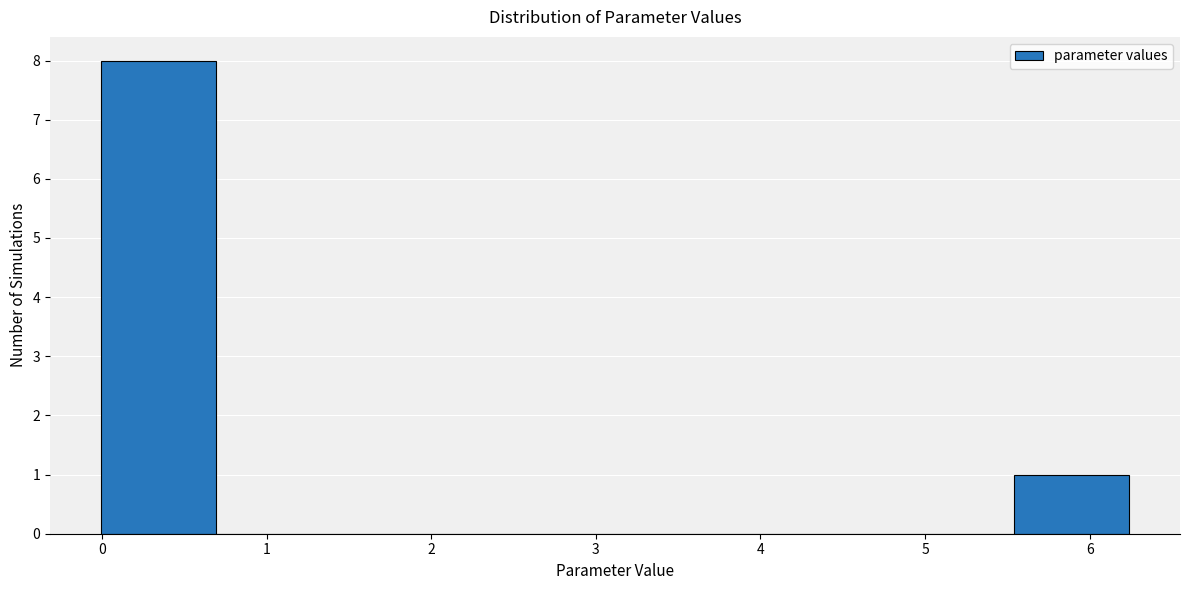

Reading left to right, list every bar in this chart as the range it spans on the x-axis followed by its height. Neither the bar edges nor the heights are printed on the chart, so give them approximately, as read against the axes.

0.0 to 0.7: 8
0.7 to 1.4: 0
1.4 to 2.1: 0
2.1 to 2.8: 0
2.8 to 3.5: 0
3.5 to 4.2: 0
4.2 to 4.8: 0
4.8 to 5.5: 0
5.5 to 6.2: 1